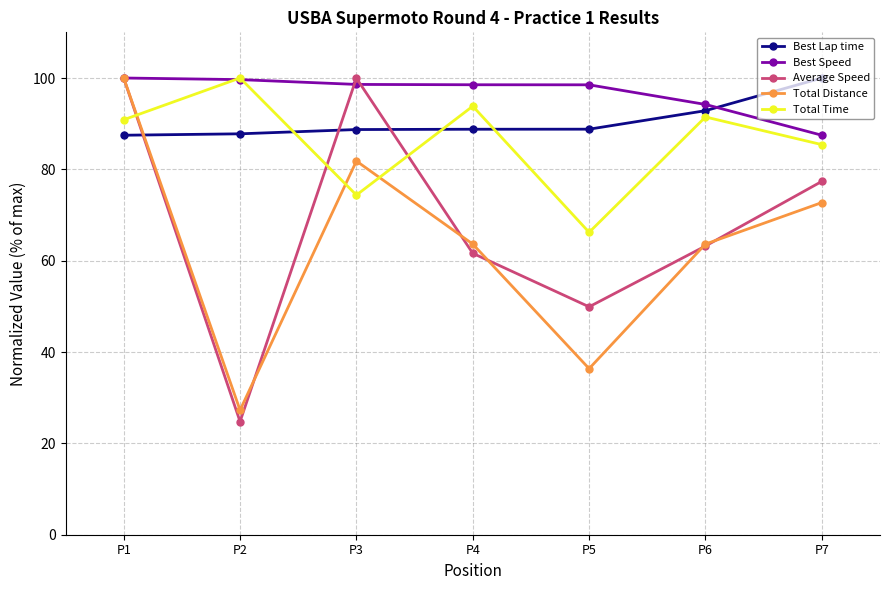

What is the value of the Total Time point at the 4th from the left?

93.8